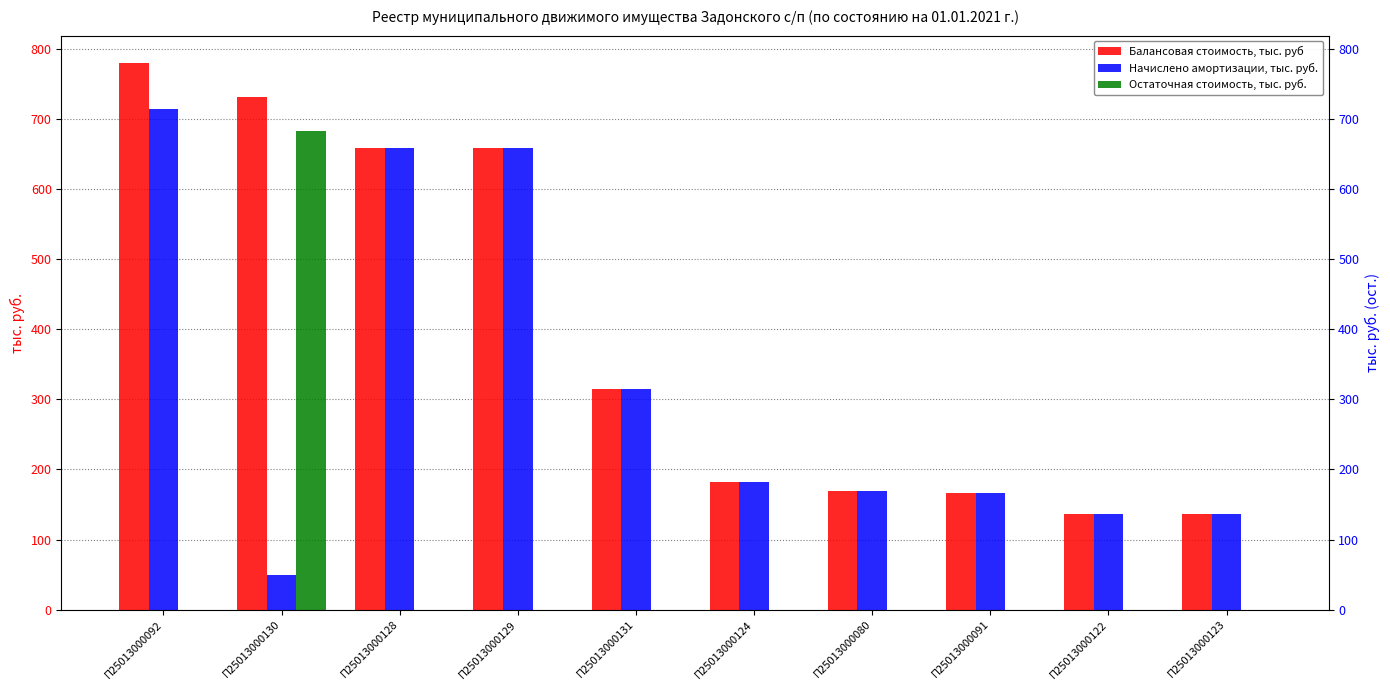

Which label corresponds to the largest value in the chart?

П25013000092